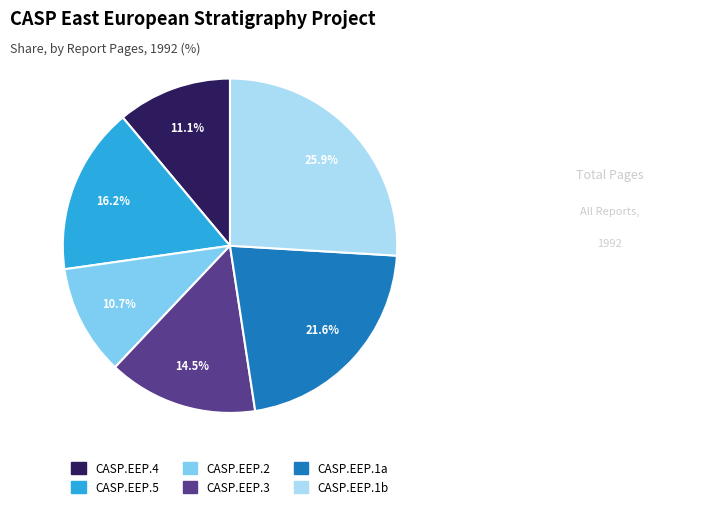

Is it true that CASP.EEP.3 is 21% of the pie?

False